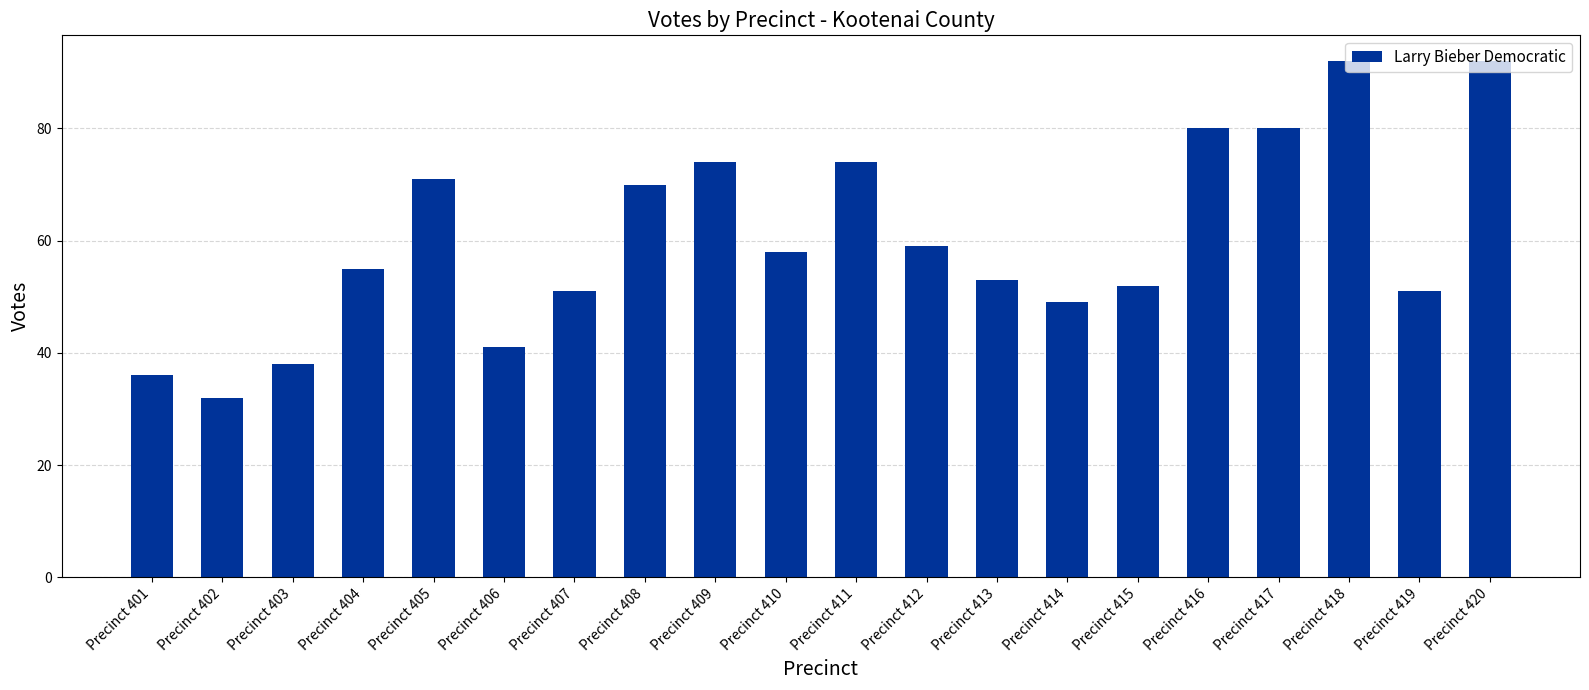

What is the maximum value shown in the chart?

92